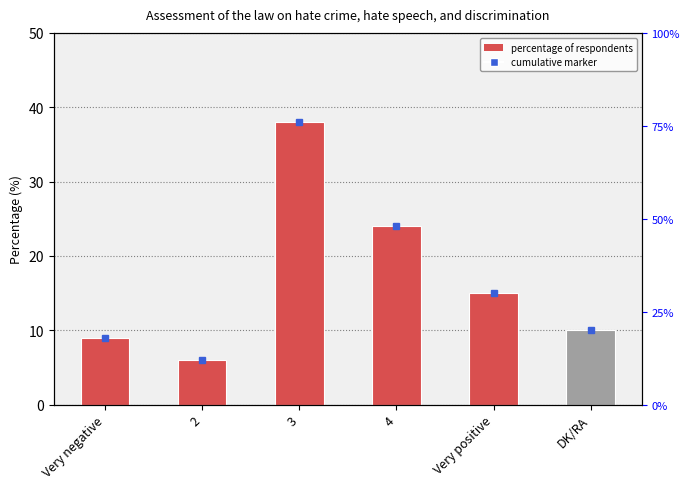

Is it true that the value at Very negative is 9?

True